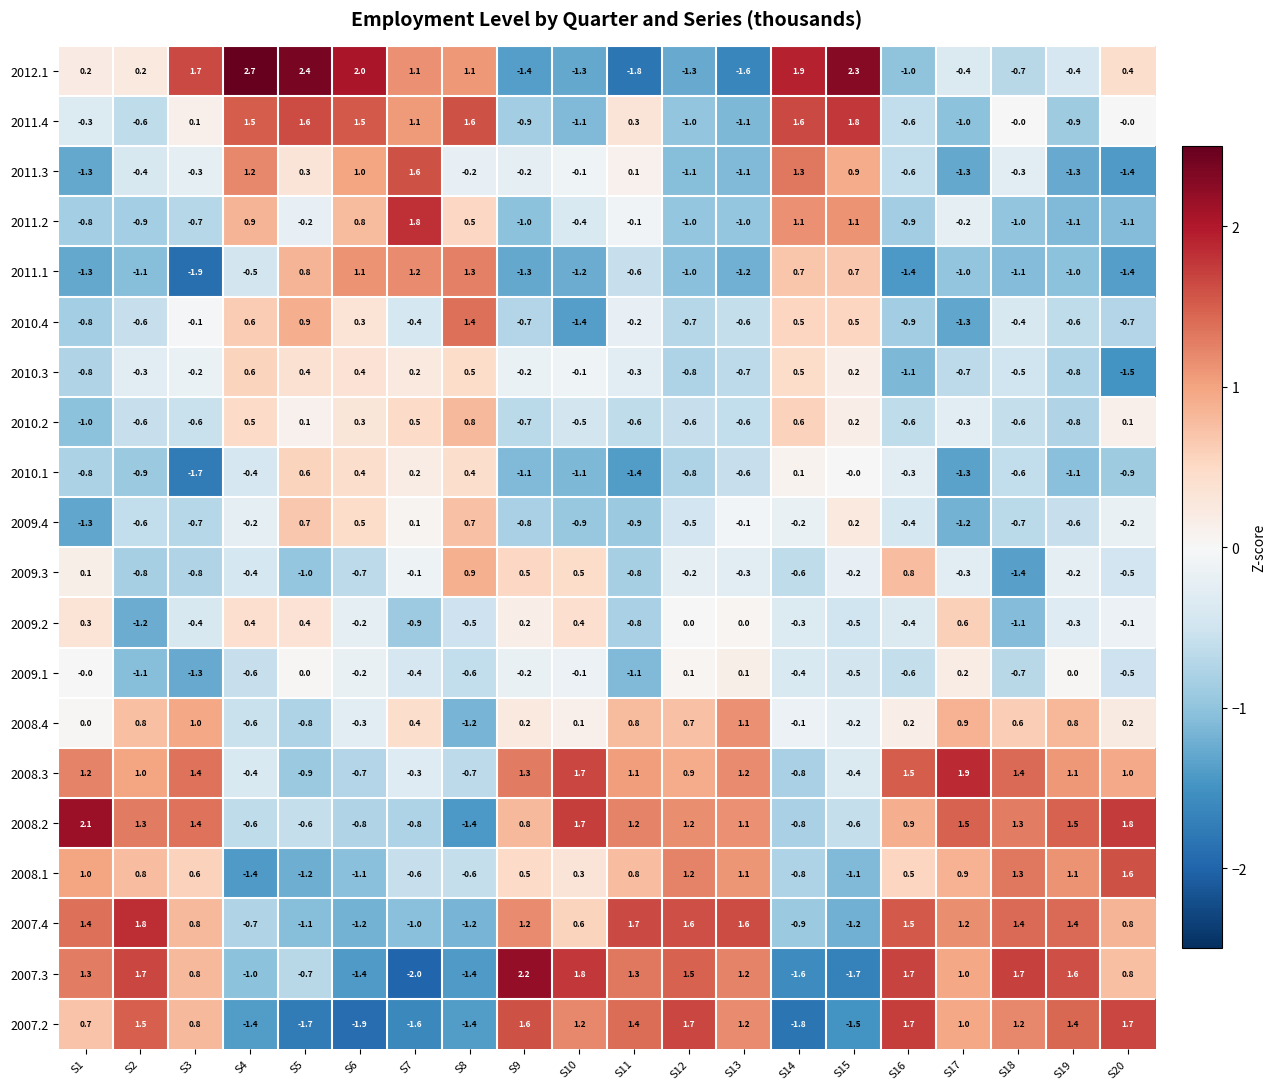

Which series has the largest range (max minus min)?

2012.1